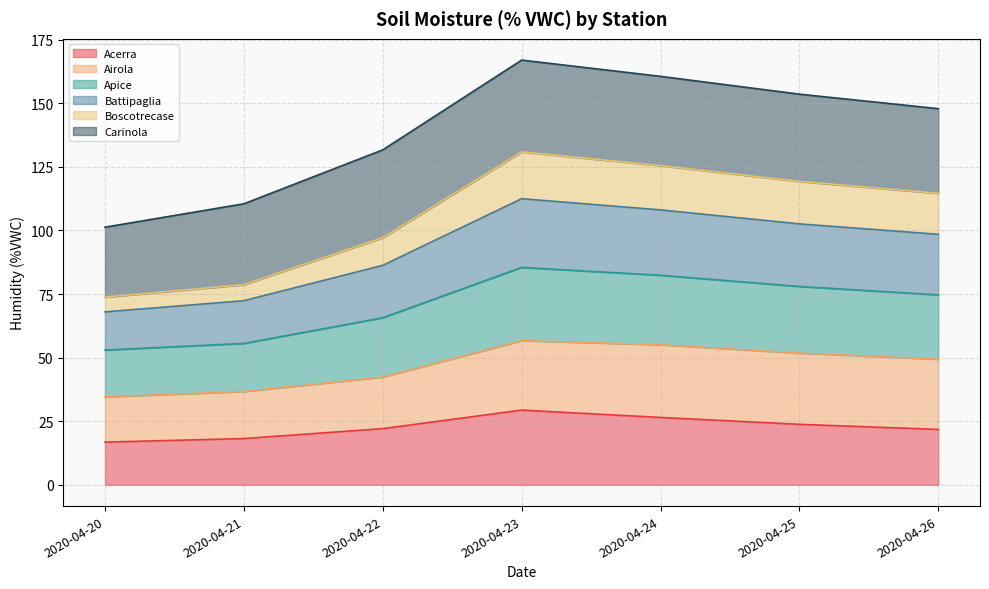

The Acerra series shows 22.1 at 2020-04-22. True or false?

True